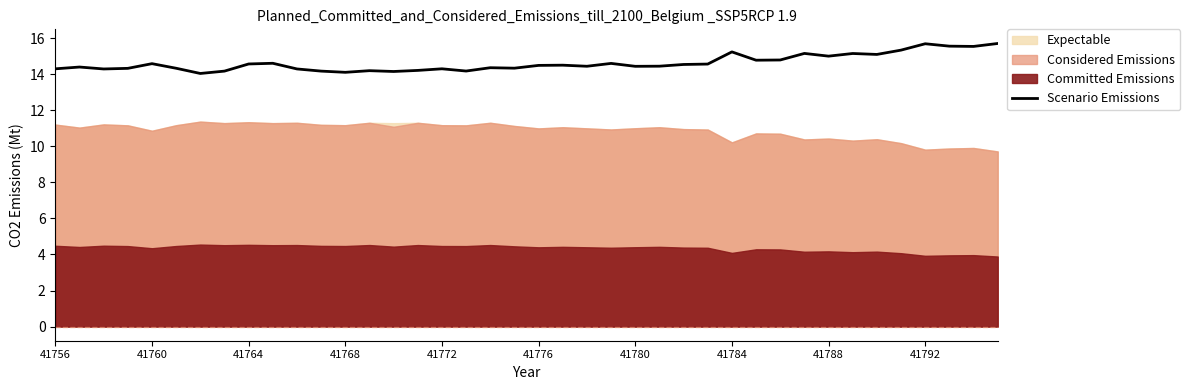

The Scenario Emissions series shows 14.3 at 41772. True or false?

True